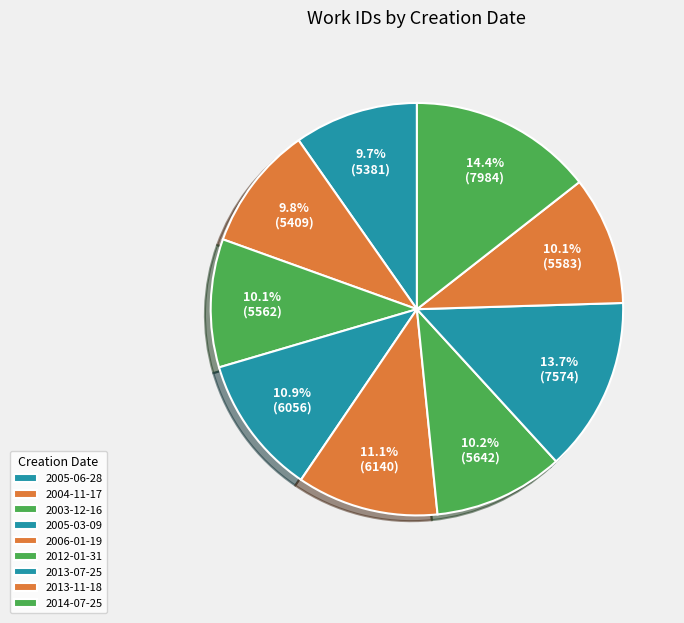

Count the number of slices in the pie.

9